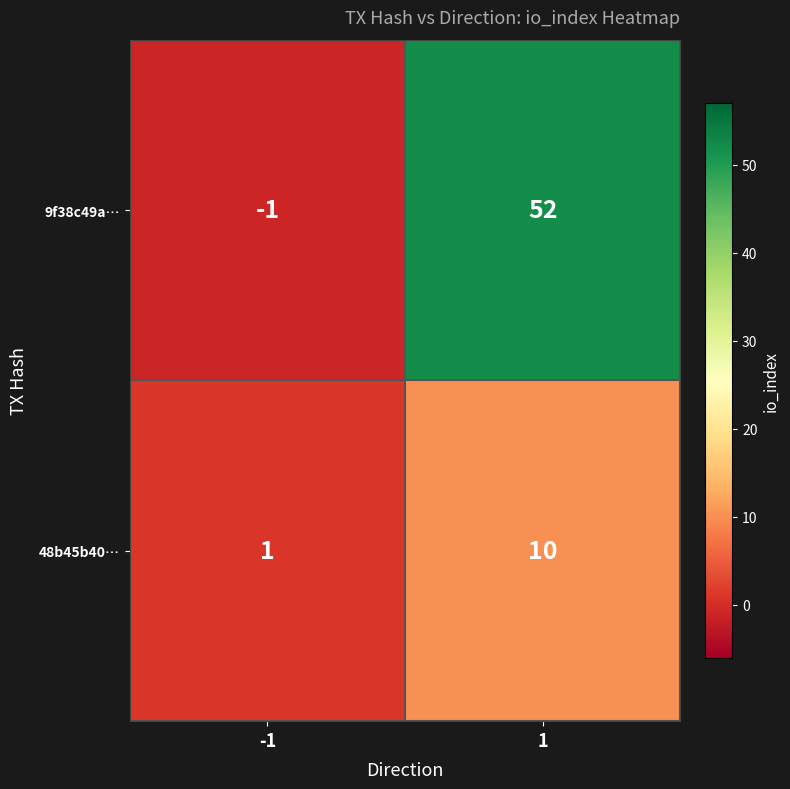

The 9f38c49a… series shows 13 at 1. True or false?

False